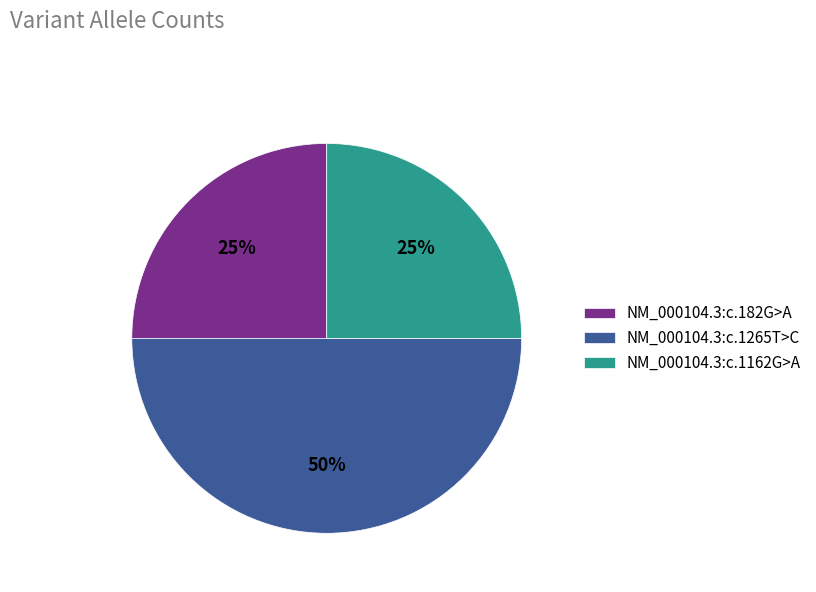

What is the largest slice in the pie chart?

NM_000104.3:c.1265T>C